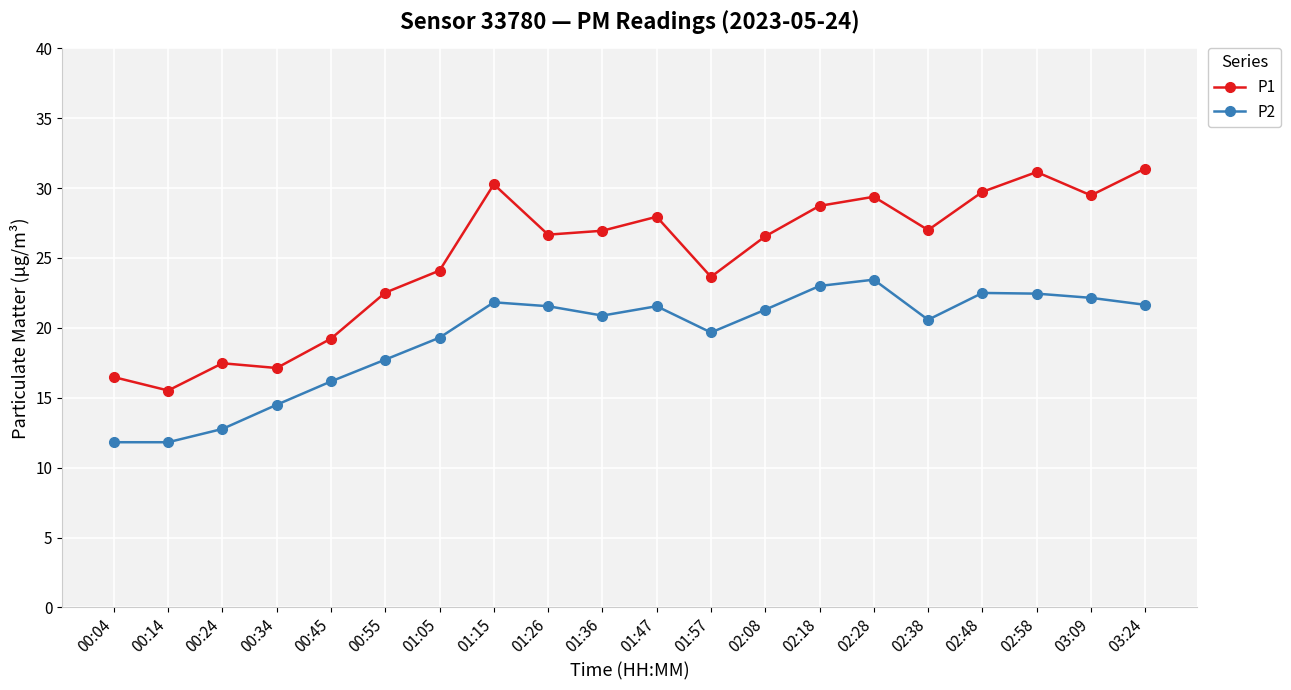

True or false: P2 and P1 intersect in this chart.

False